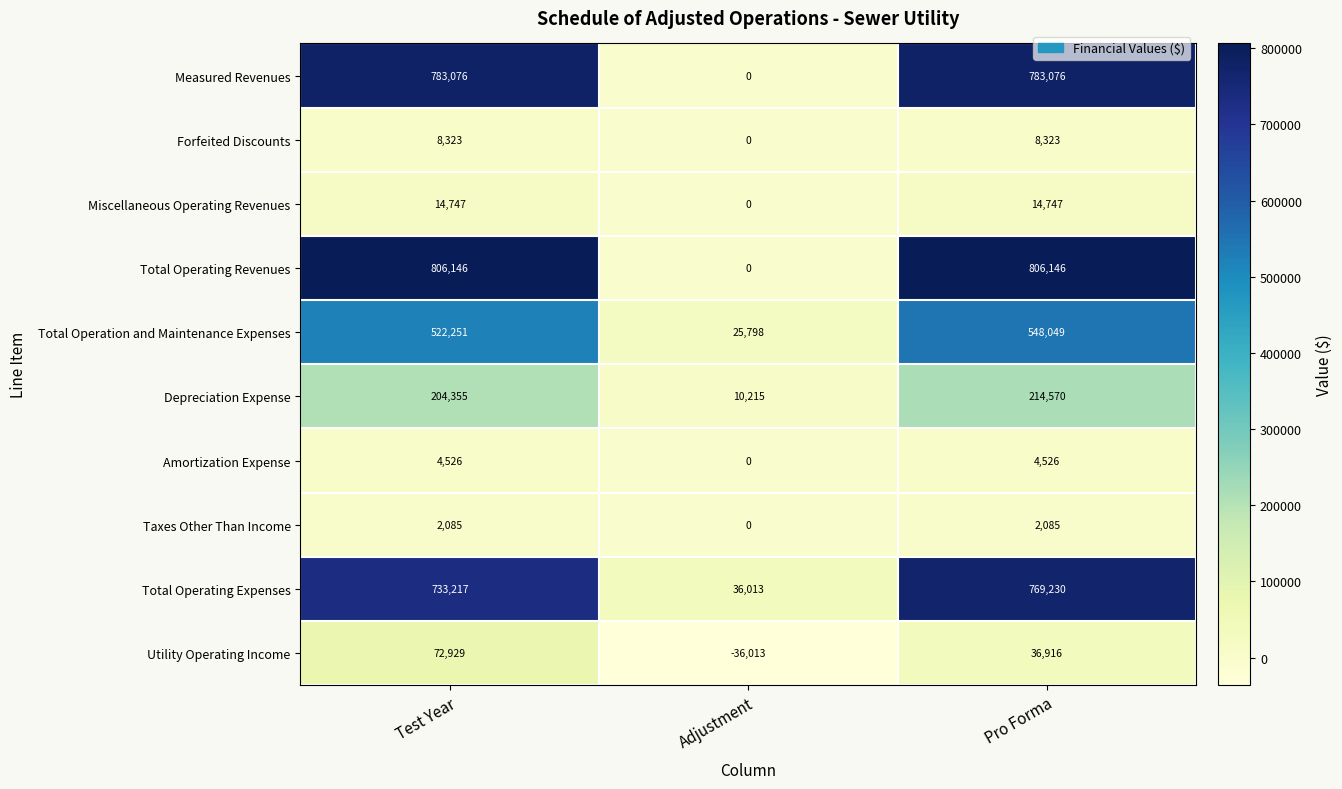

Rank the series by their maximum value, from lowest to highest.

Taxes Other Than Income, Amortization Expense, Forfeited Discounts, Miscellaneous Operating Revenues, Utility Operating Income, Depreciation Expense, Total Operation and Maintenance Expenses, Total Operating Expenses, Measured Revenues, Total Operating Revenues